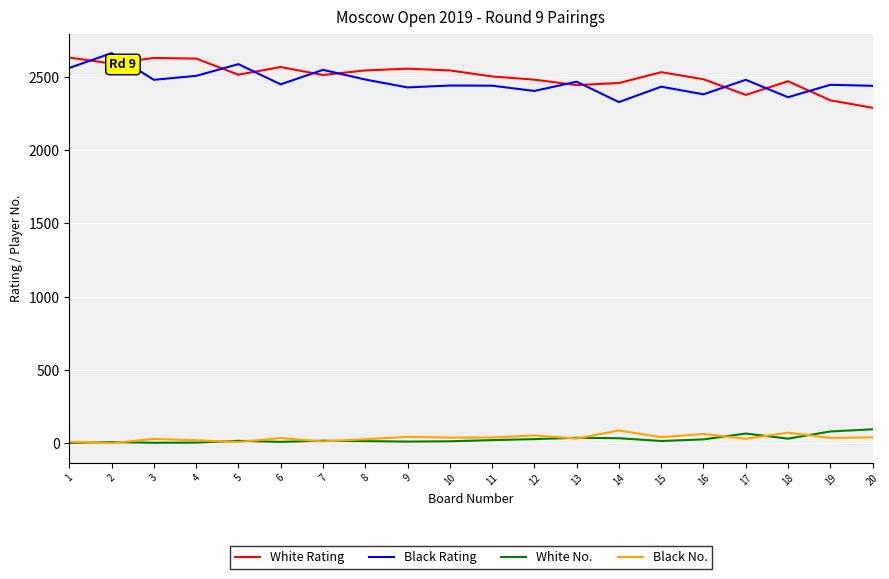

The value of White No. at 18 is 31. True or false?

True